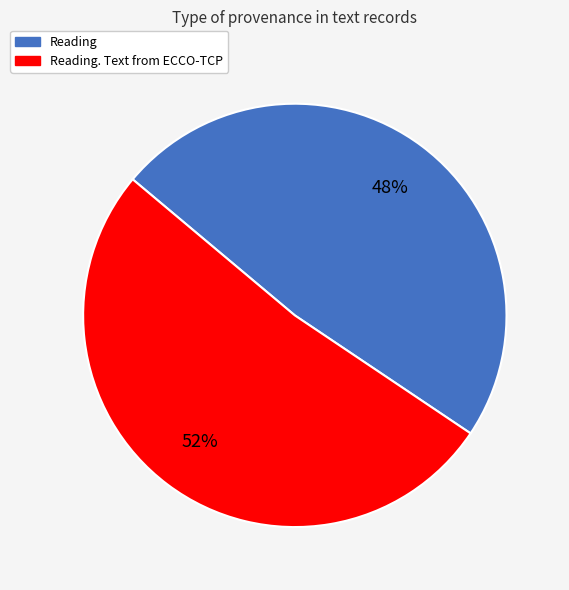

Count the number of slices in the pie.

2